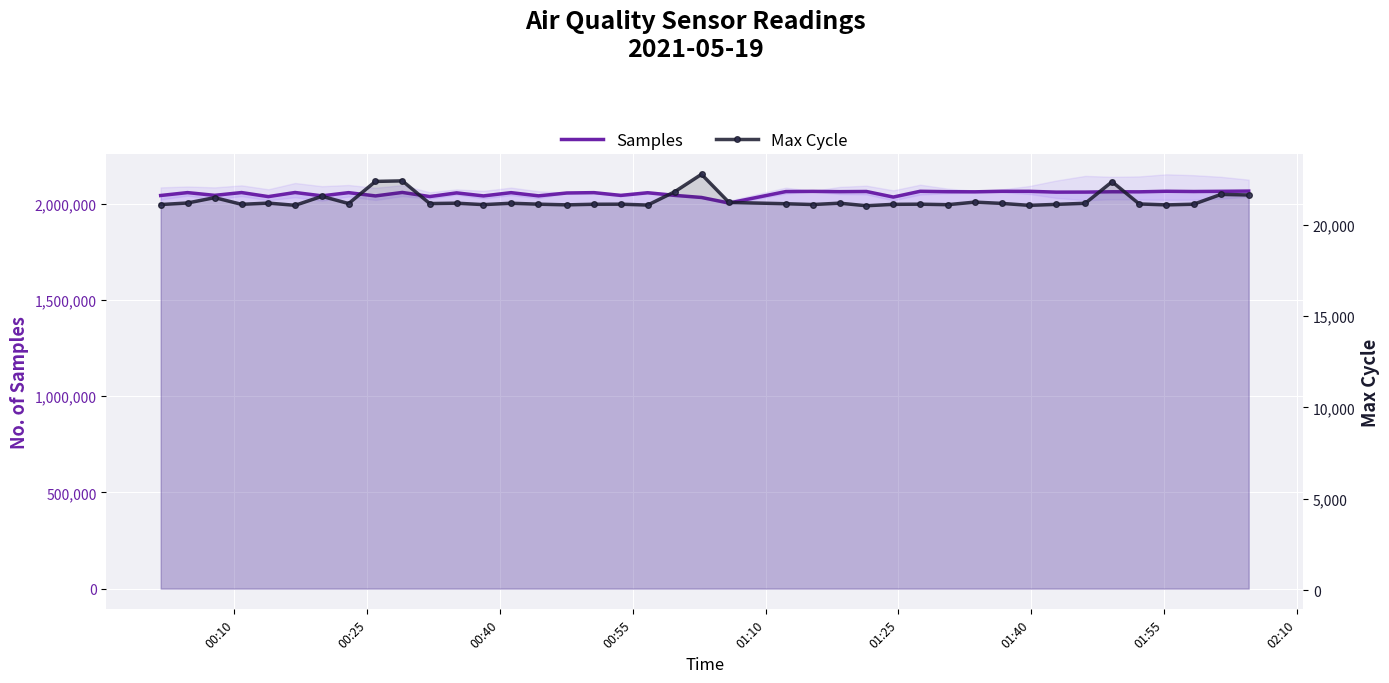

What is the sum of all Max Cycle values?

852706